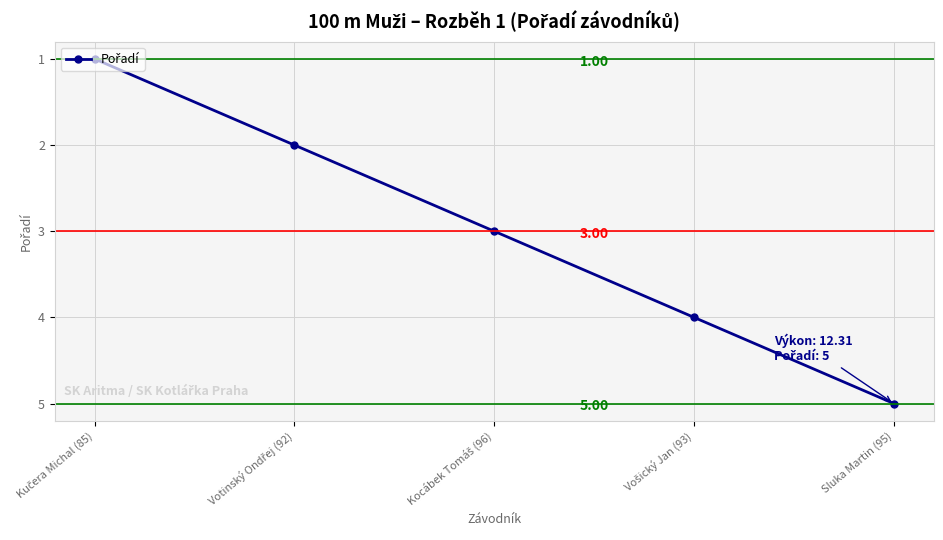

What is the difference between the maximum and minimum values?

4